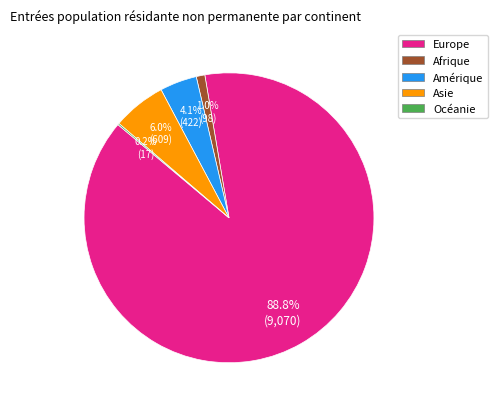

Is there any slice that represents more than half of the pie?

Yes